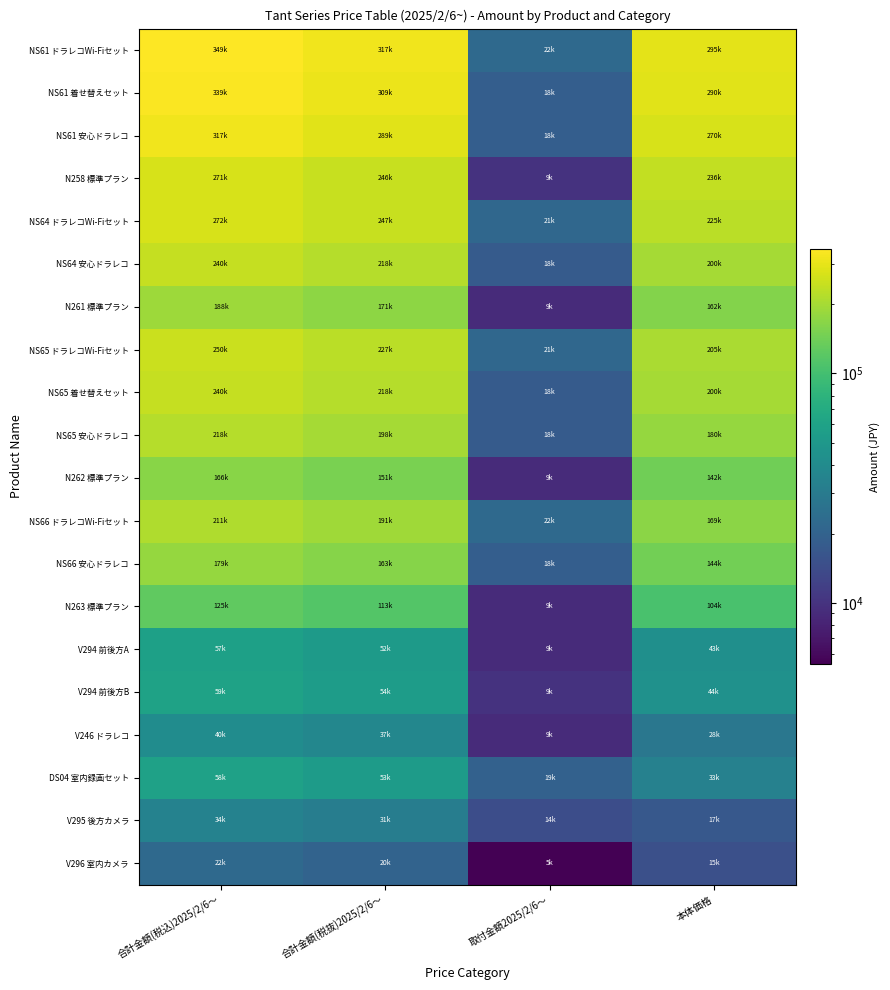

Which series has the largest total across all categories?

NS61 ドラレコWi-Fiセット